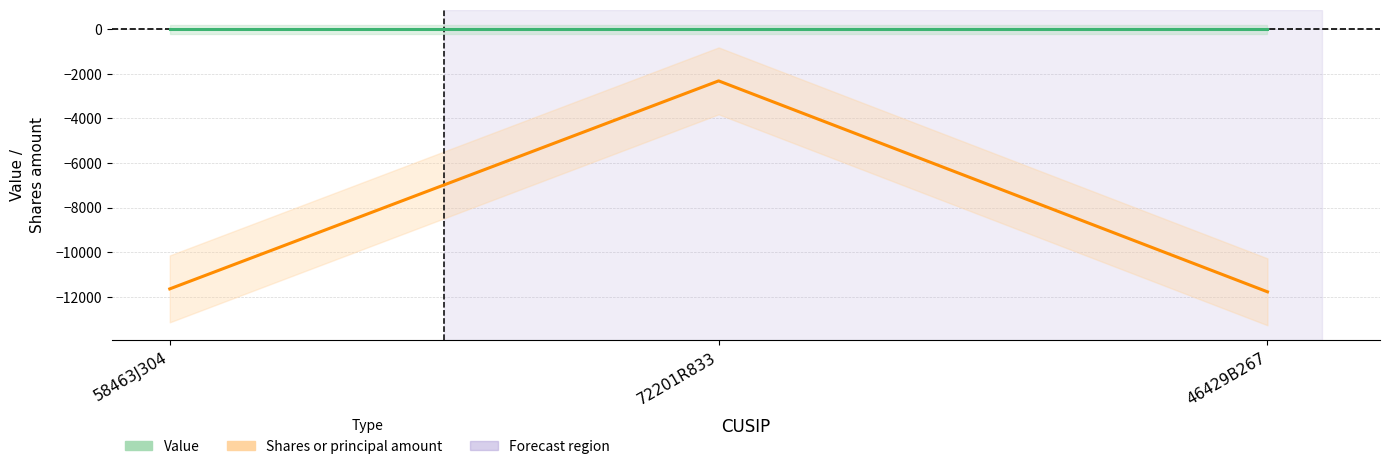

Reading left to right, transcribe all the data shown in this chart.

Value: 0	0	0
Shares or principal amount: -11650	-2321	-11782